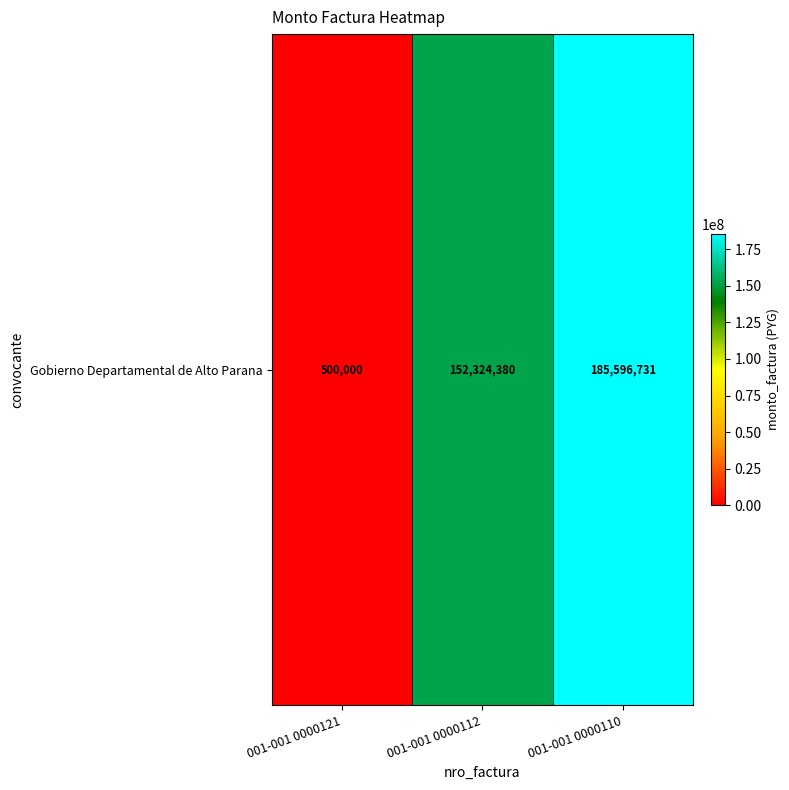

Which label corresponds to the largest value in the chart?

001-001 0000110